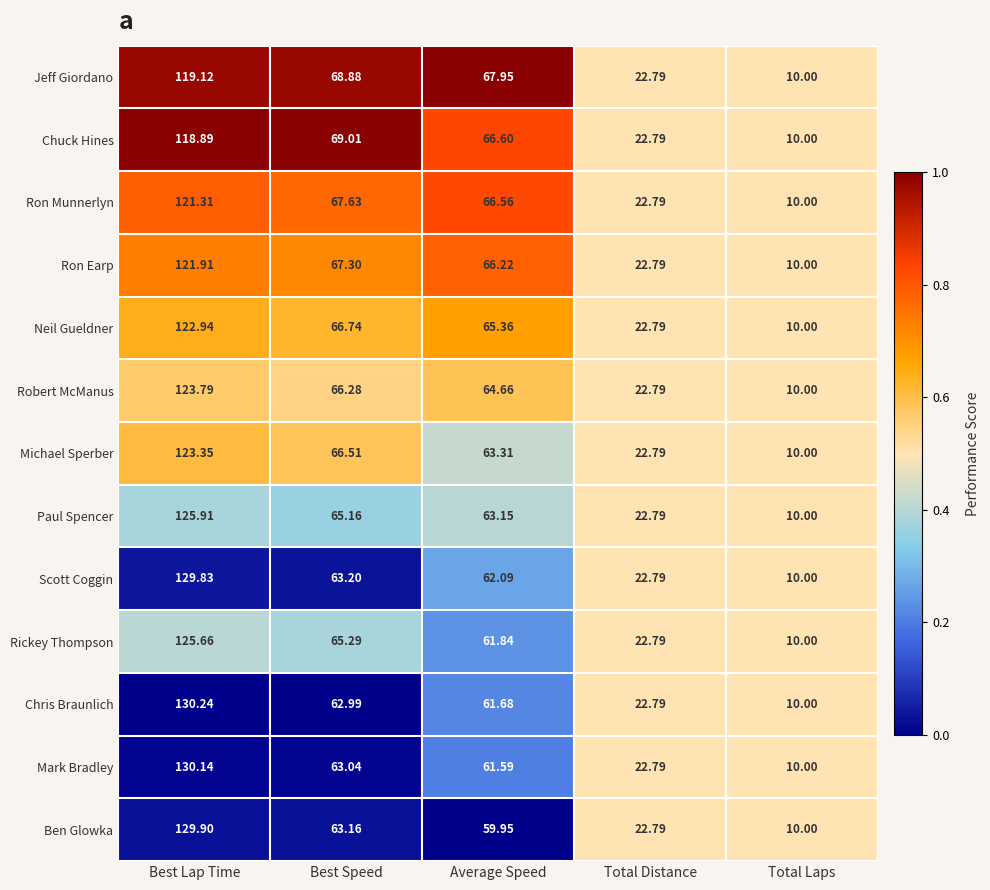

Which series has the widest spread of values?

Chris Braunlich